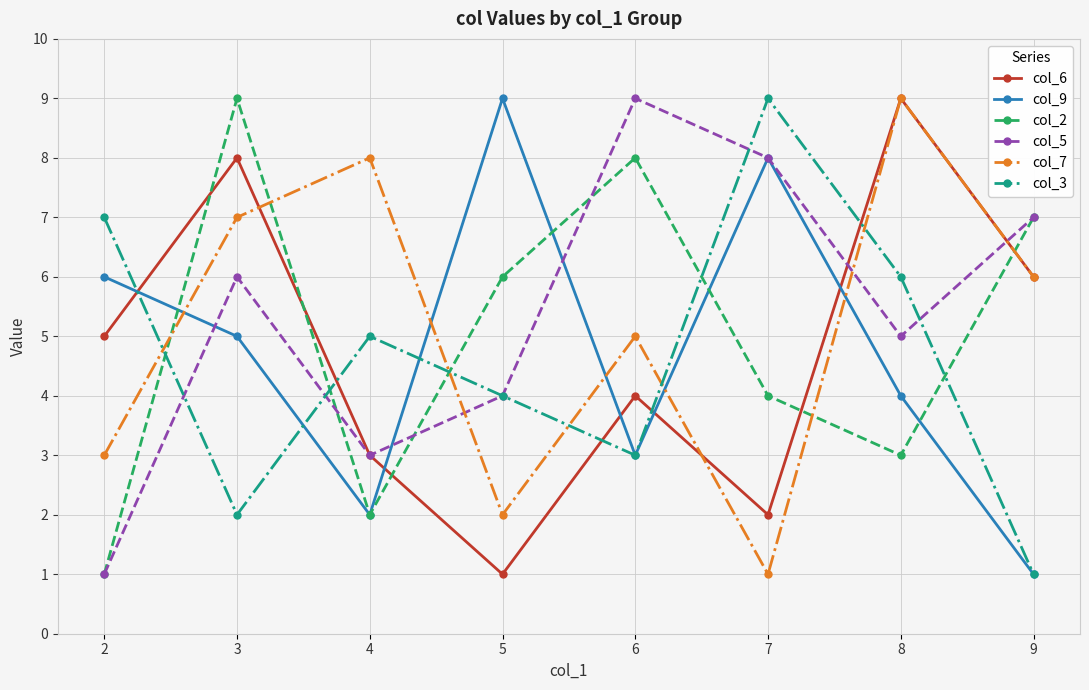

What is the value of the col_6 point at the 3rd from the left?

3